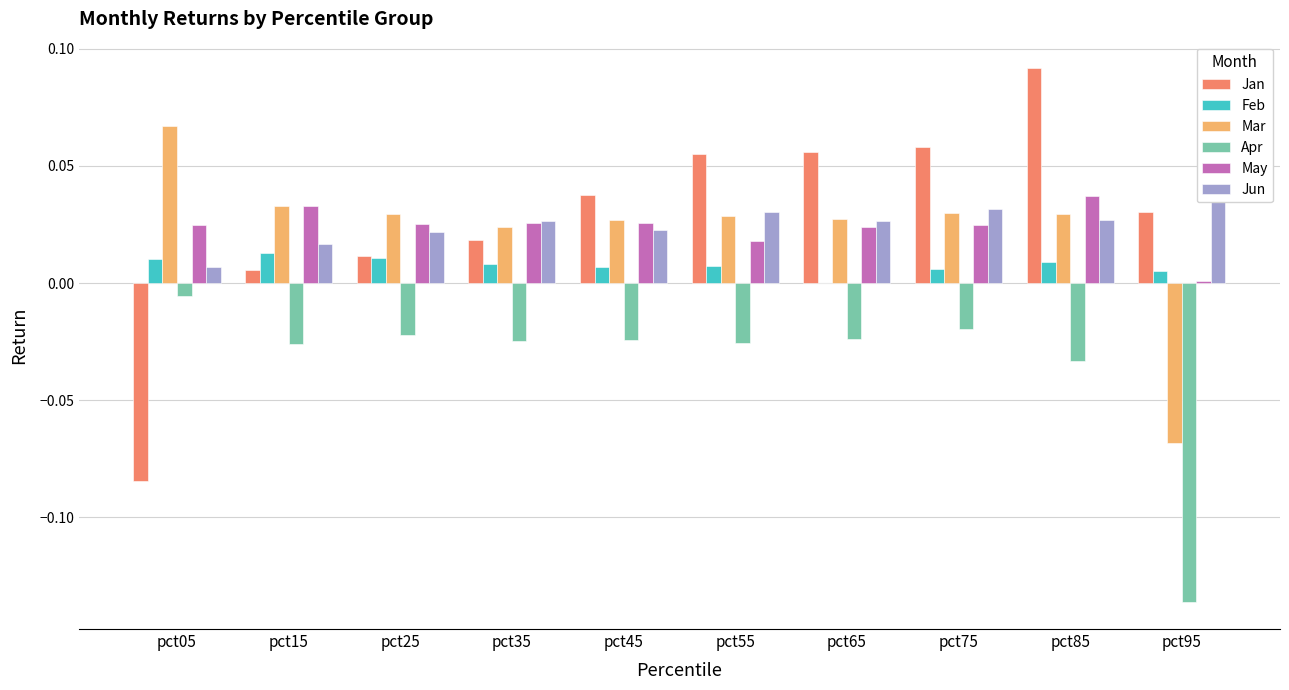

List the series in order of their peak value, highest first.

Jan, Jun, Mar, May, Feb, Apr